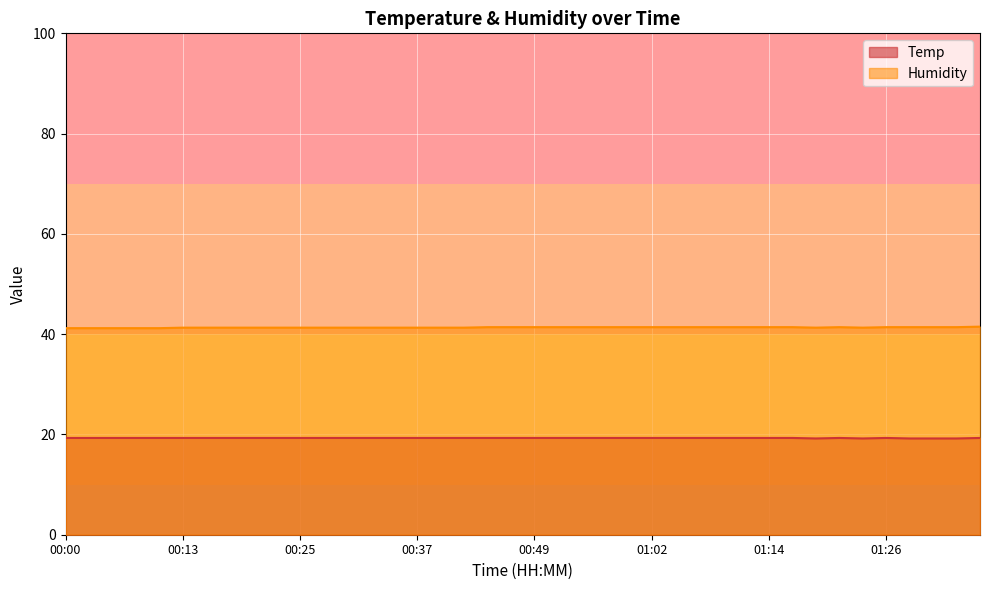

True or false: Temp and Humidity intersect in this chart.

False